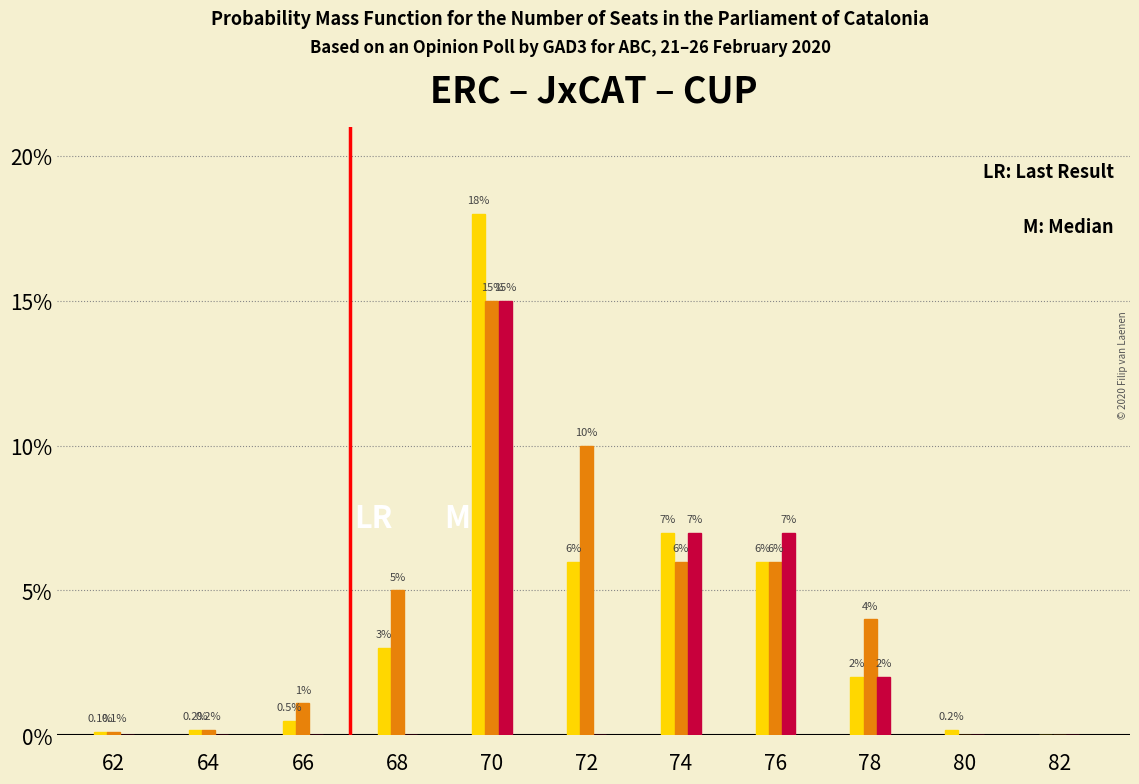

What is the maximum value shown in the chart?

18.0